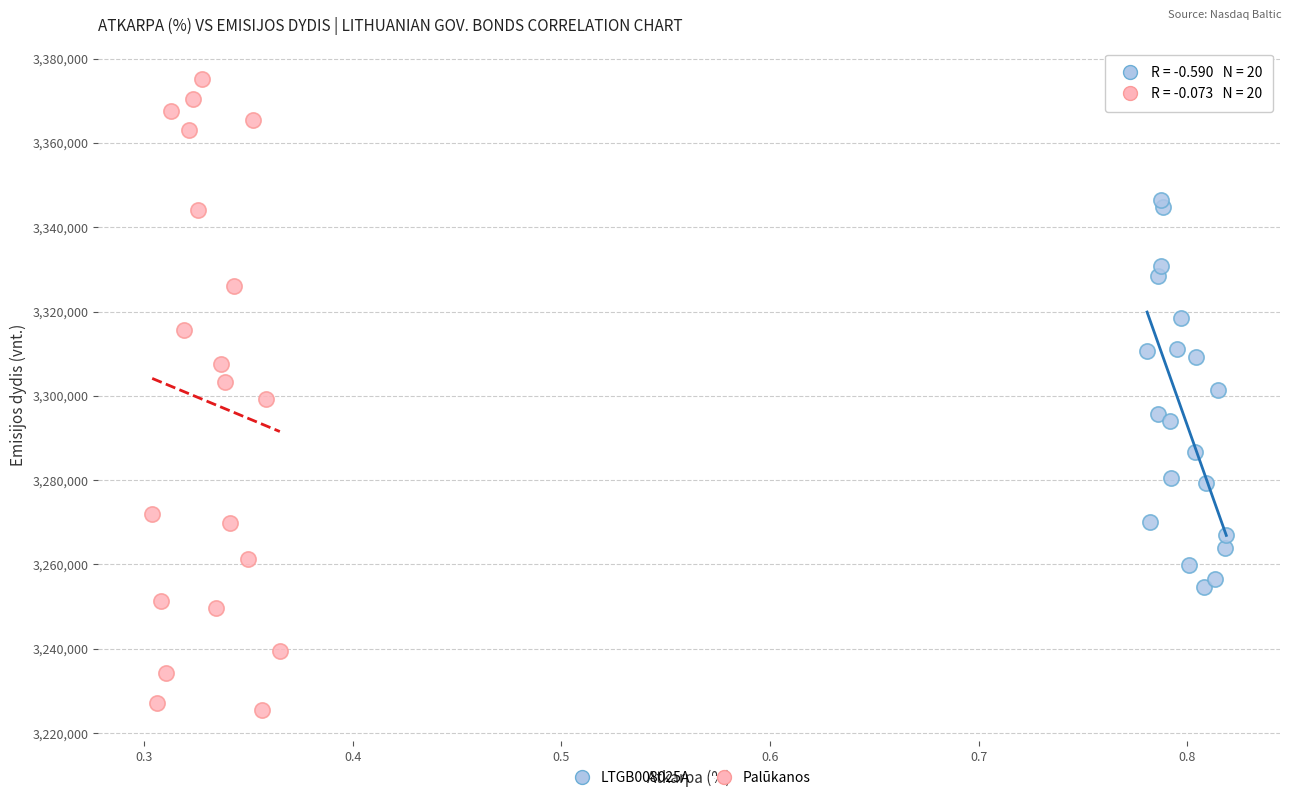

Which series contains the lowest Y value?

Palūkanos